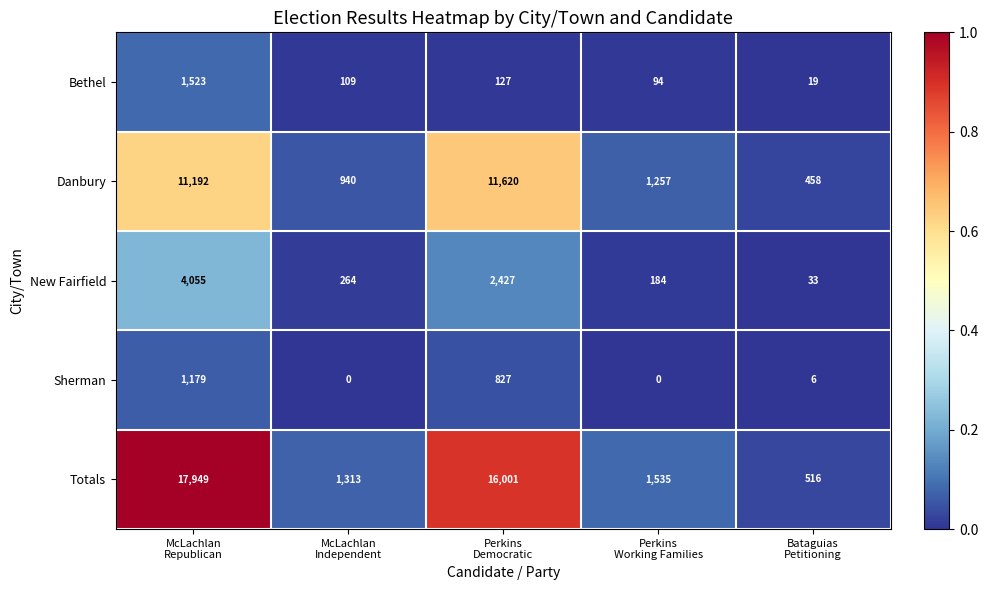

What is the difference between the second highest and minimum values in the Sherman series?

827